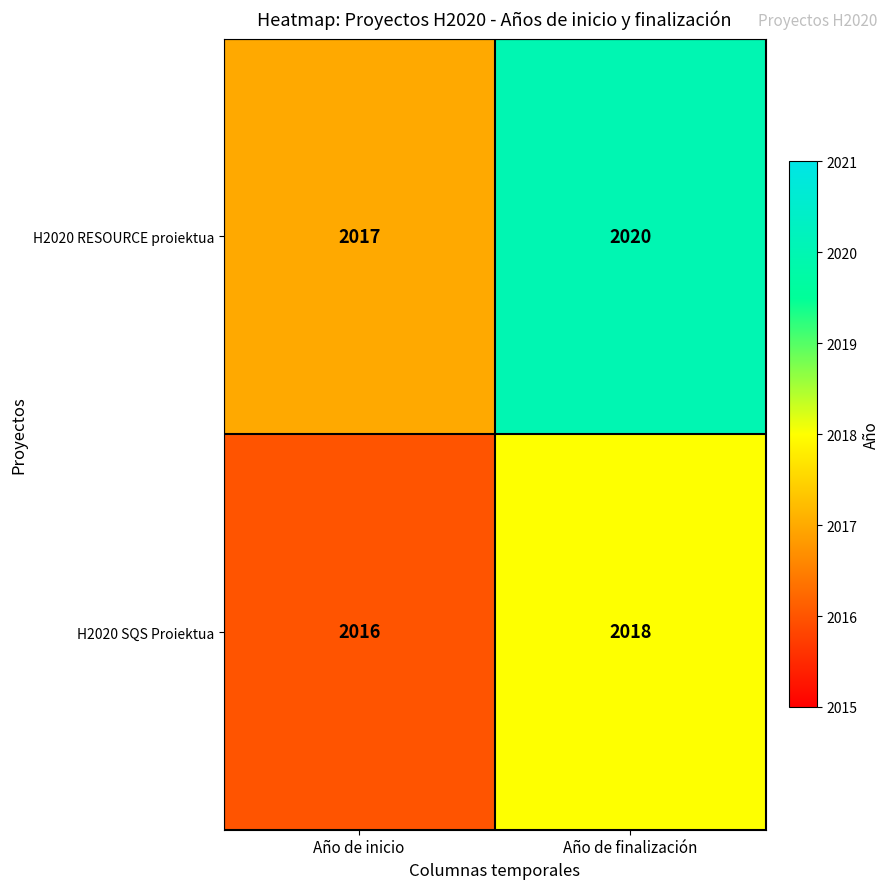

At which label is H2020 RESOURCE proiektua closest to 2018?

Año de inicio